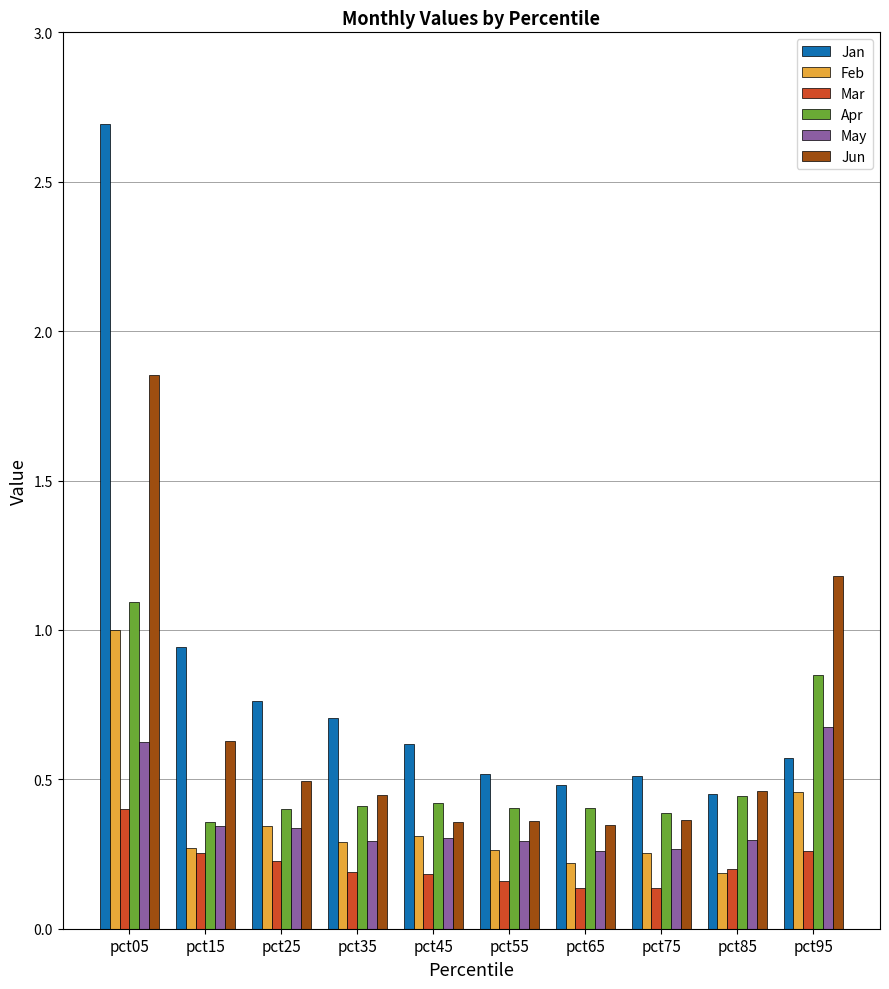

Which series changed the most between pct05 and pct65?

Jan